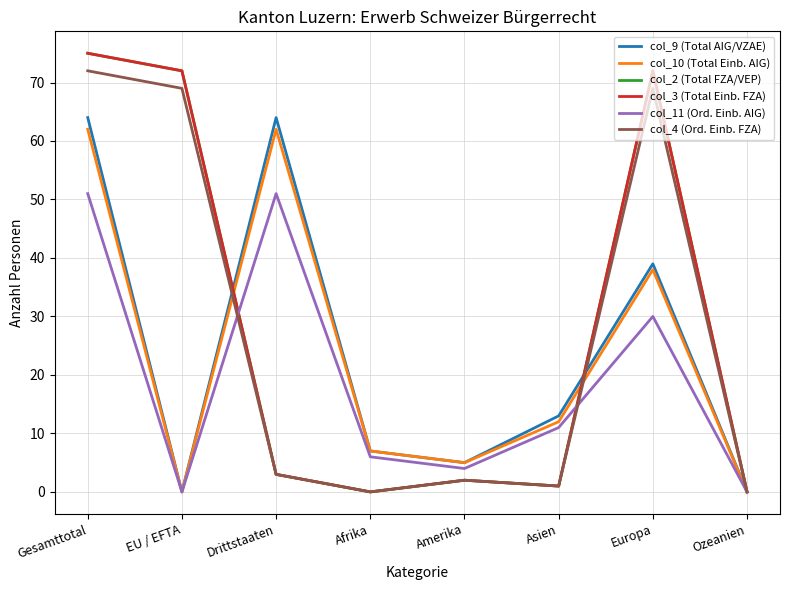

Which series has the widest spread of values?

col_2 (Total FZA/VEP)